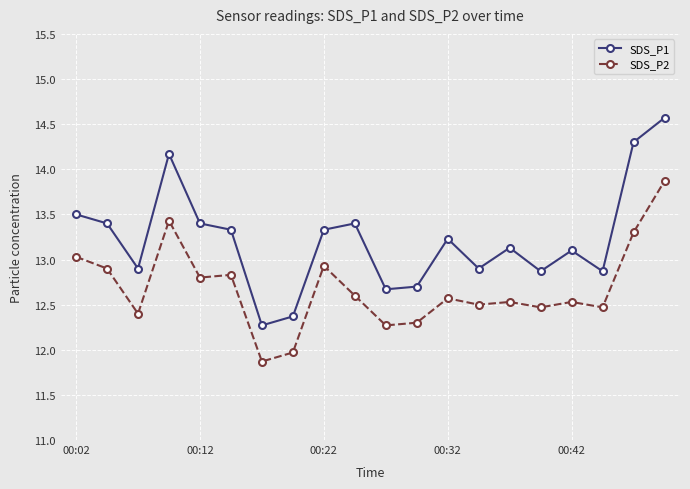

What is the maximum value shown in the chart?

14.6